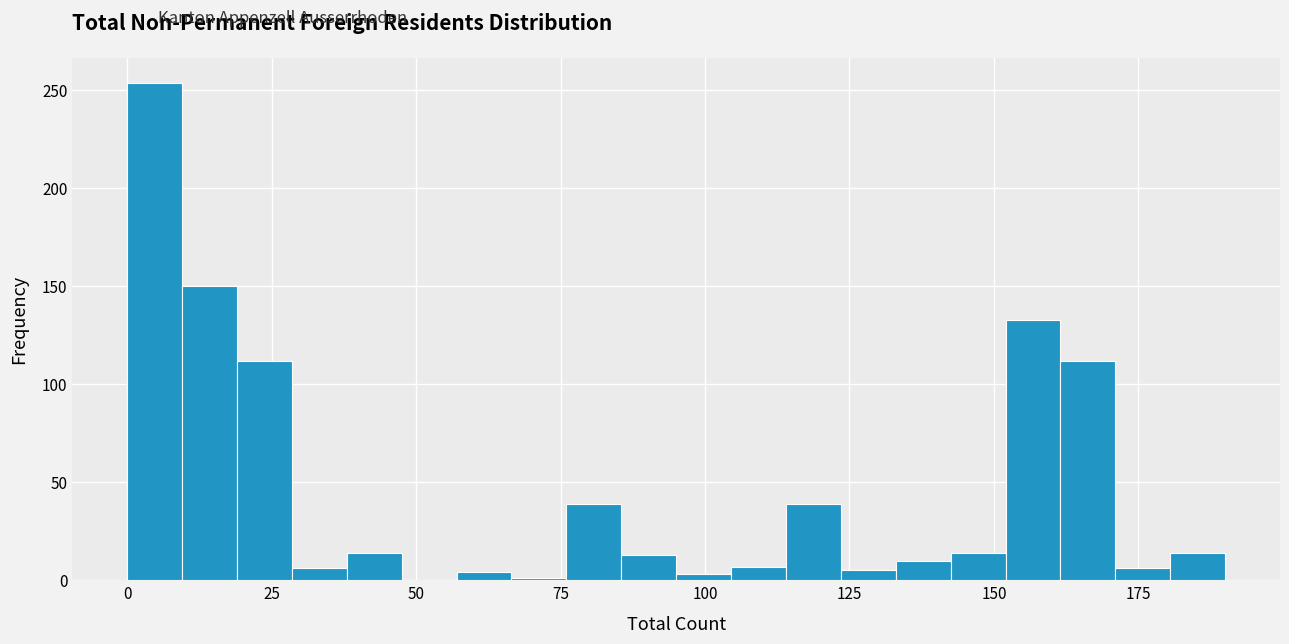

Around what value on the x-axis is the tallest bar? Give the approximate position of its centre, as read against the axis.

5